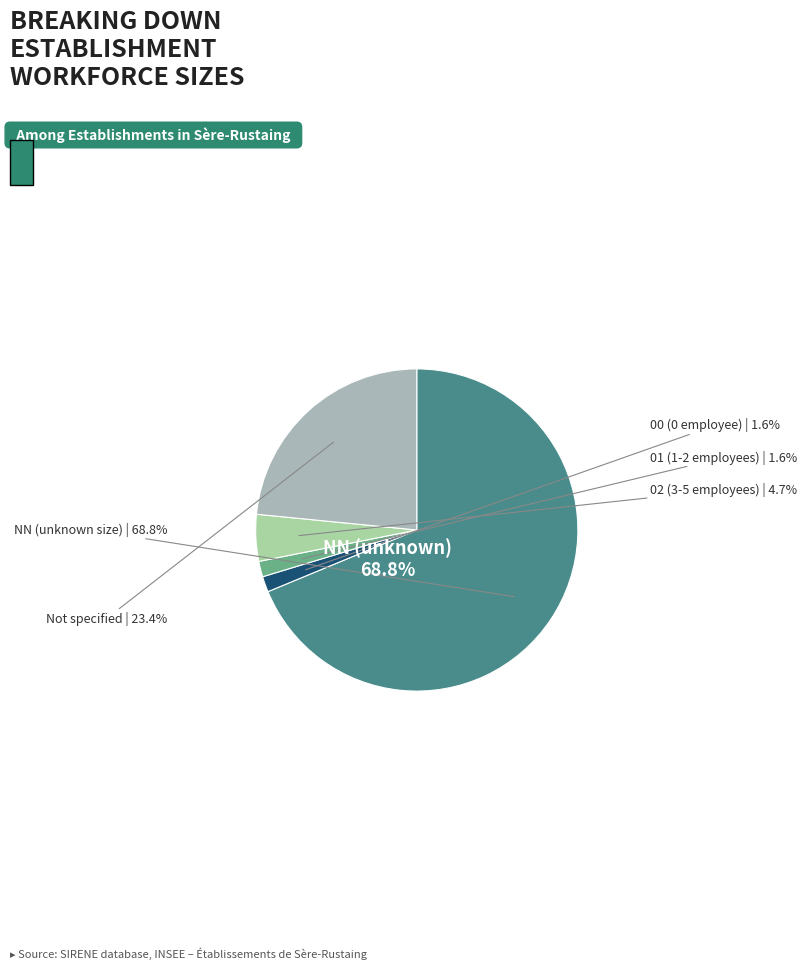

The  slice represents 17% of the pie. True or false?

False